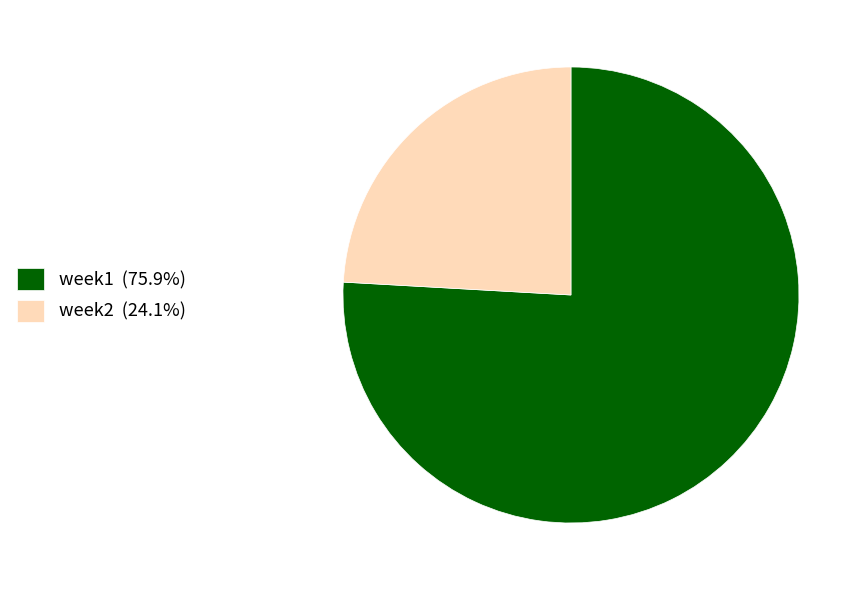

What is the ratio of the value at week2 (24.1%) to the value at week1 (75.9%)?

0.3